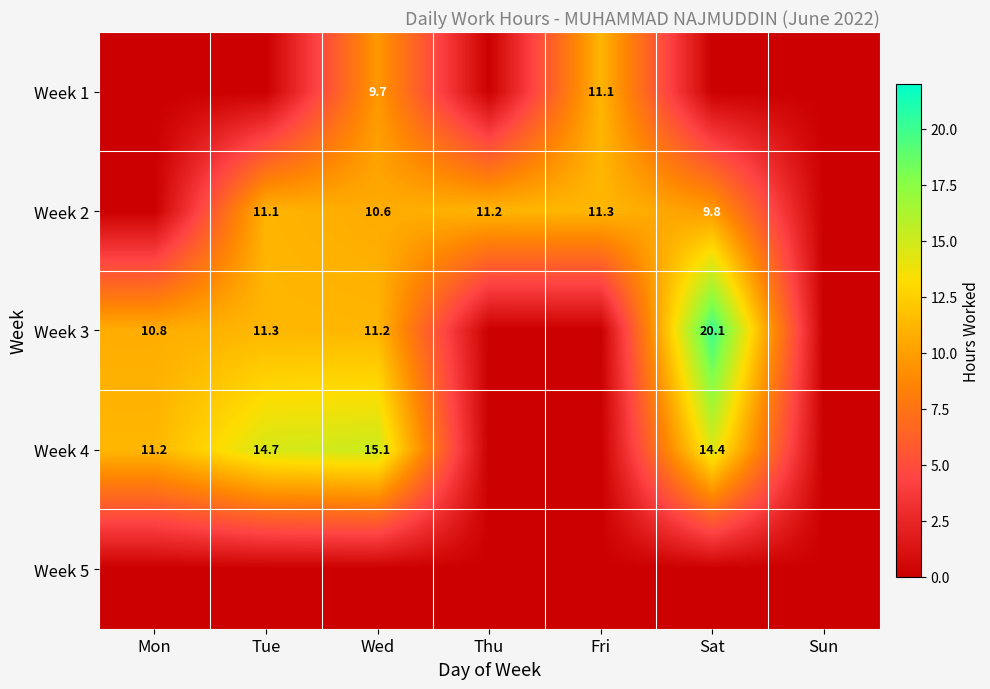

Is the value of Week 2 at Fri greater than the value of Week 1 at Fri?

Yes